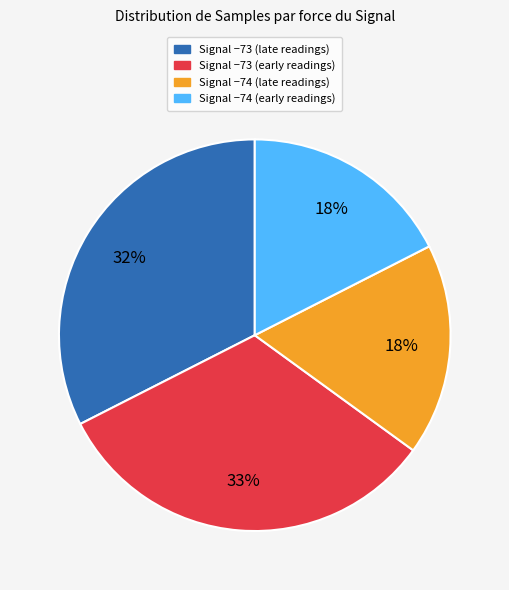

To the nearest percent, what percentage of the pie is Signal −73 (early readings)?

33%